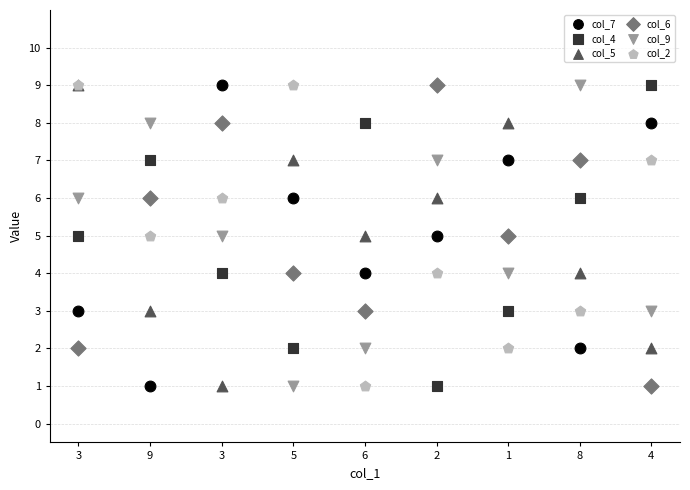

What are all the series names shown in the legend?

col_7, col_4, col_5, col_6, col_9, col_2